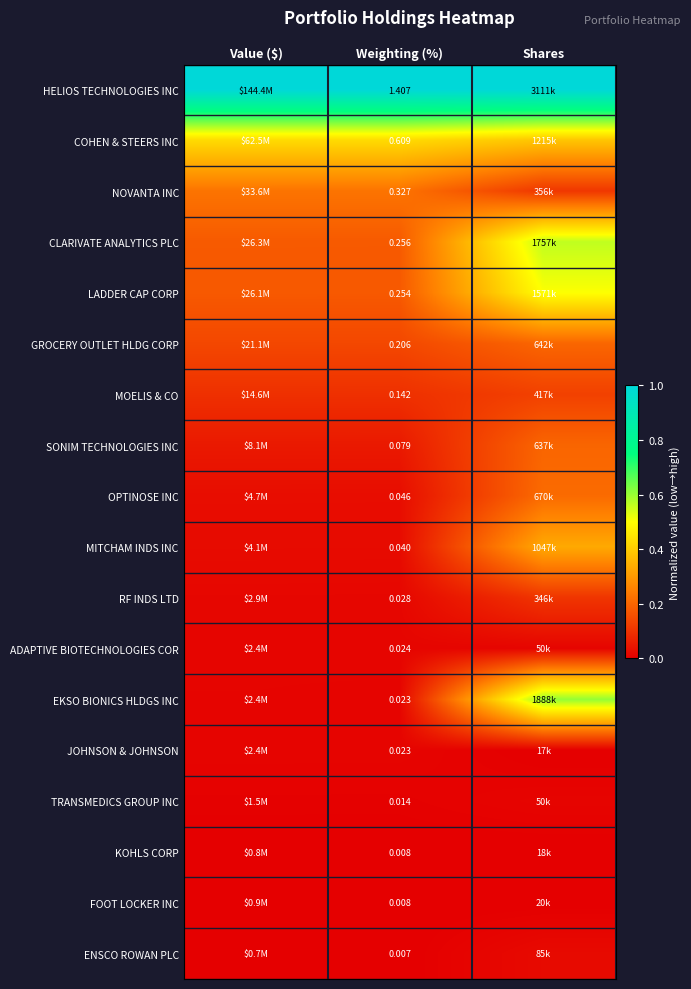

What is the spread (max minus min) of values at Weighting (%)?

1.4